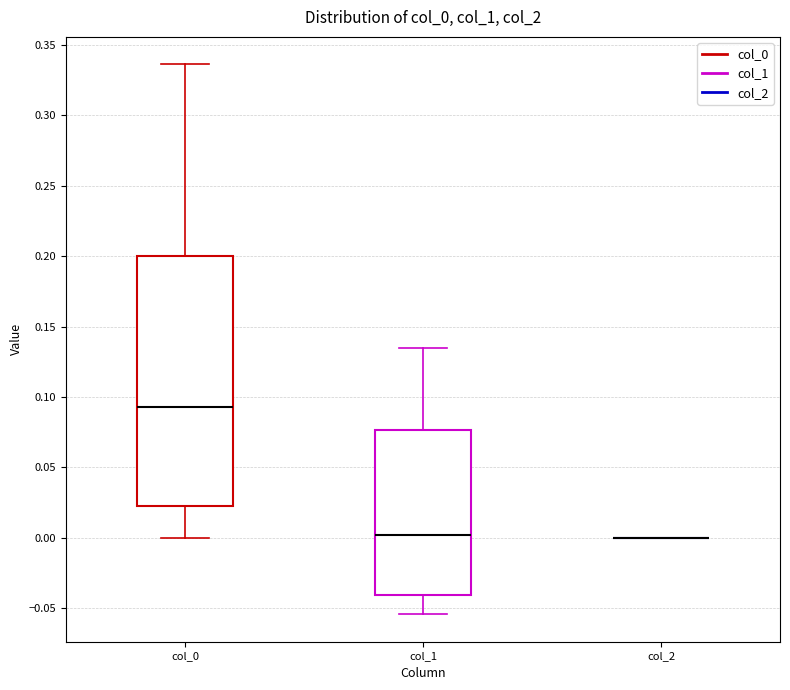

Where does the lower whisker of the box for col_1 end on the y-axis? The values are not printed on the chart, so give them approximately, as read against the axis.

-0.055